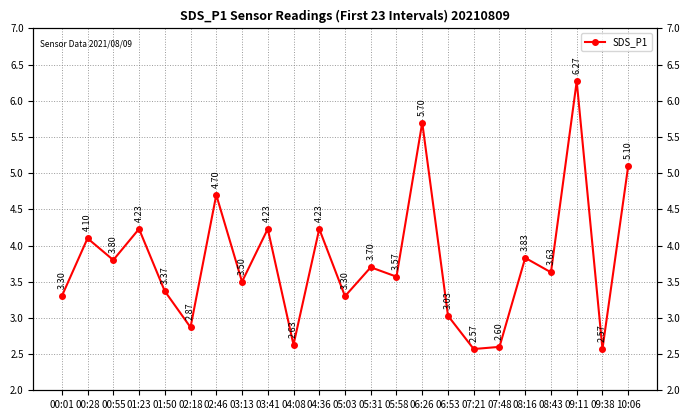

Read the value at 07:48.

2.6